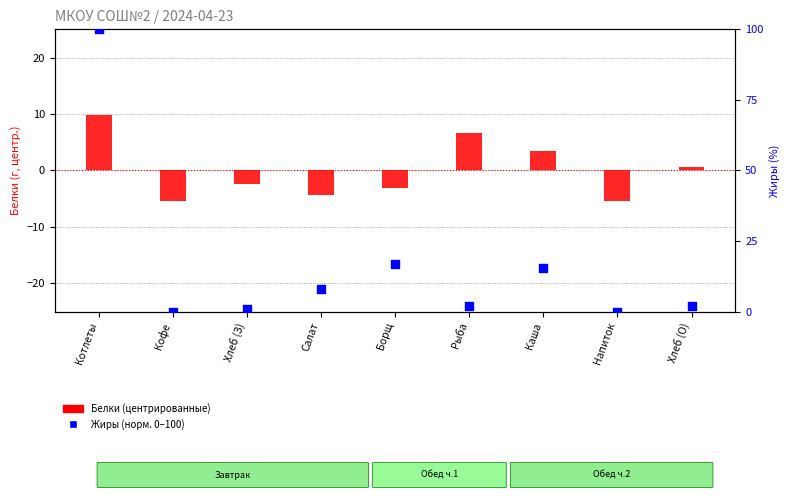

Which series has the largest total across all categories?

Жиры (норм.)